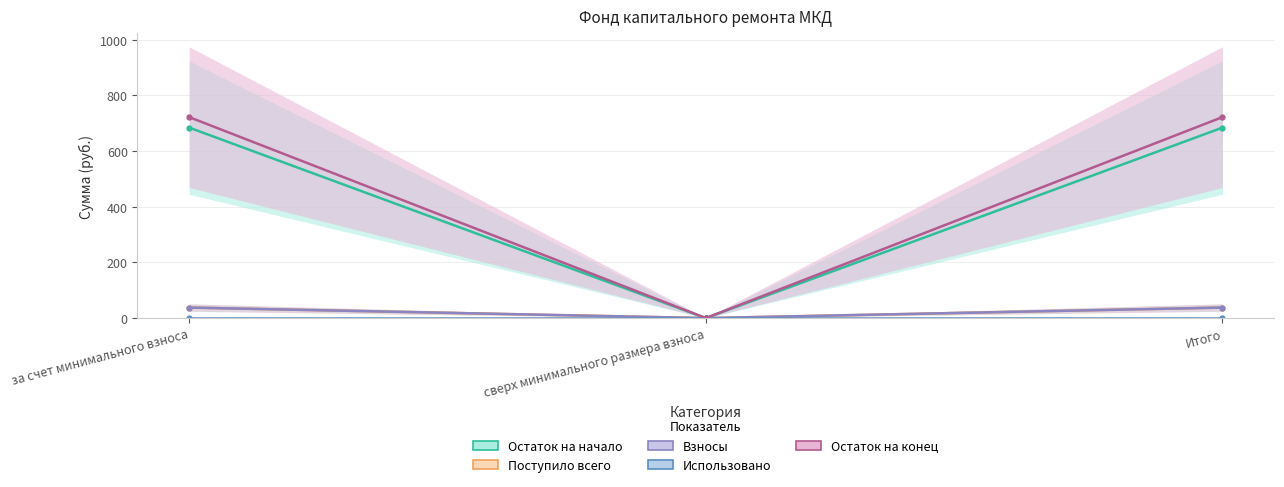

What is the difference between the highest and lowest values at за счет минимального взноса?

684.2